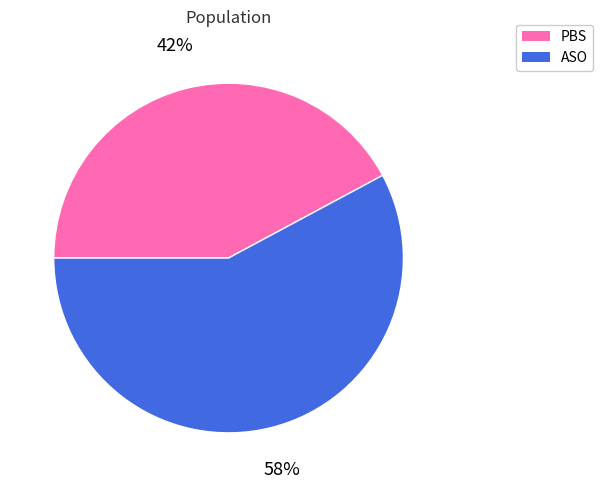

What is the ratio of the value at ASO to the value at PBS?

1.4